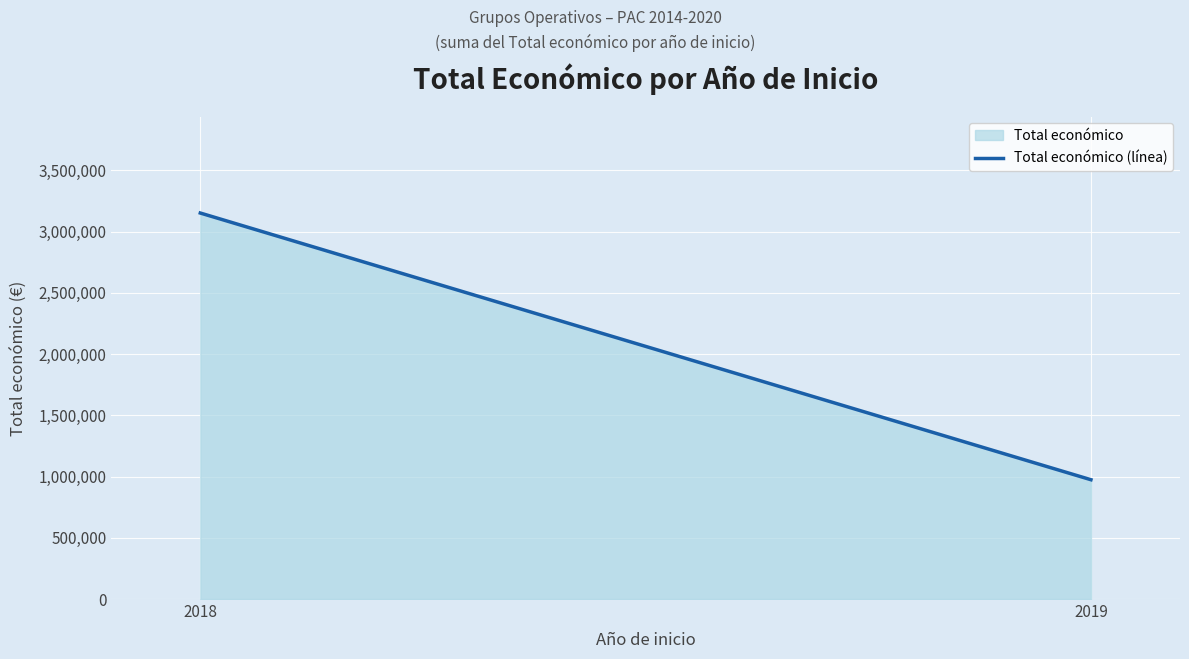

What is the difference between the maximum and minimum values?

2177067.0